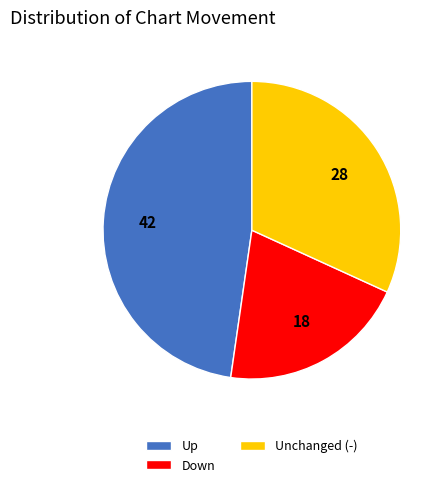

Is the sum of Unchanged (-) and Up greater than half?

Yes